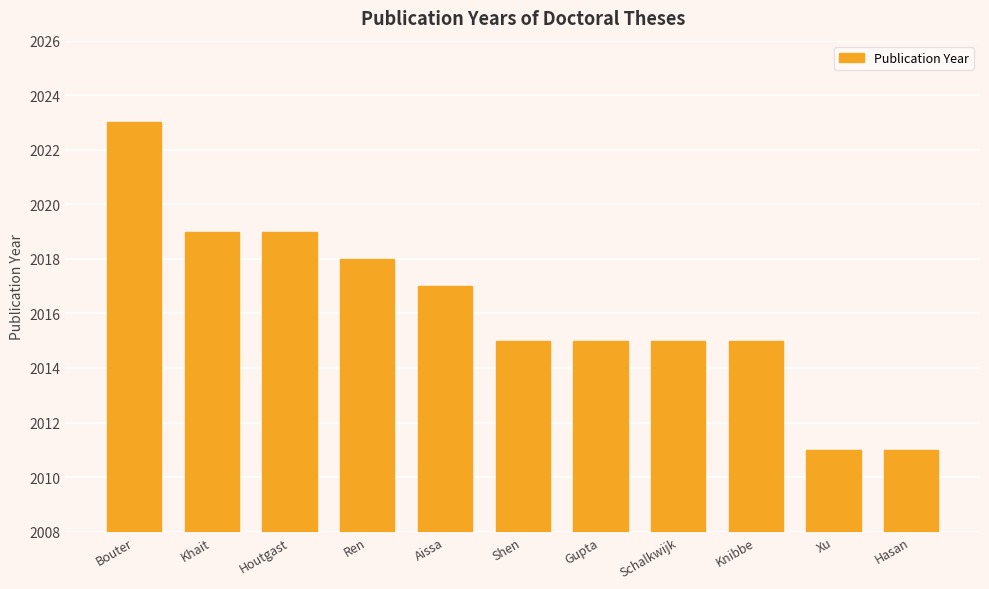

What is the change in value from Houtgast to Gupta?

-4